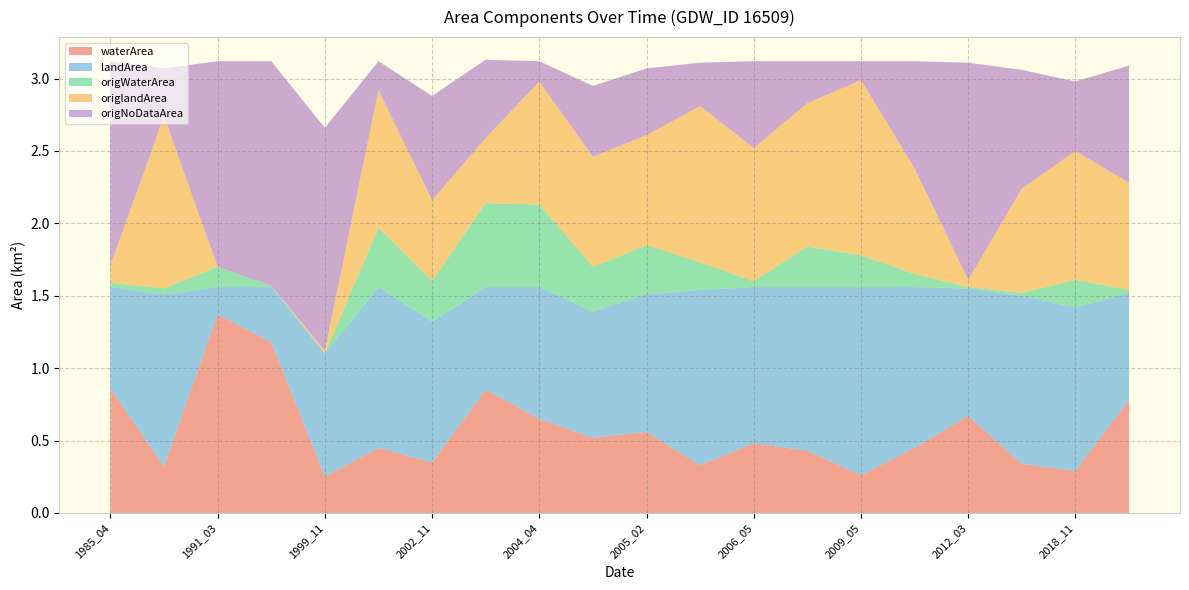

Which category has the highest value in the waterArea series?

1991_03